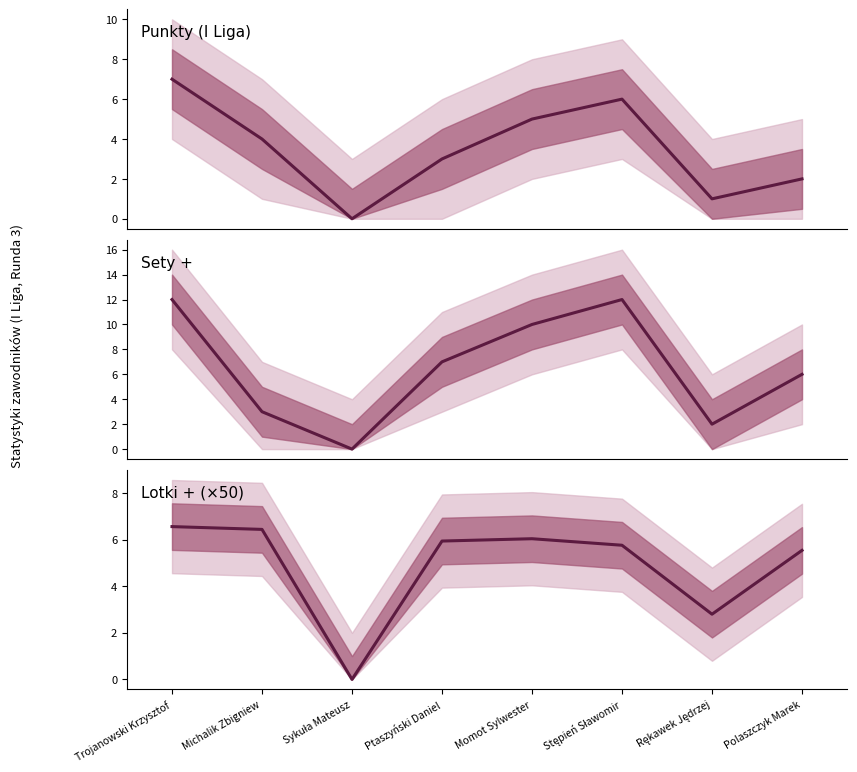

Which has a higher value, Rękawek Jędrzej or Trojanowski Krzysztof?

Trojanowski Krzysztof